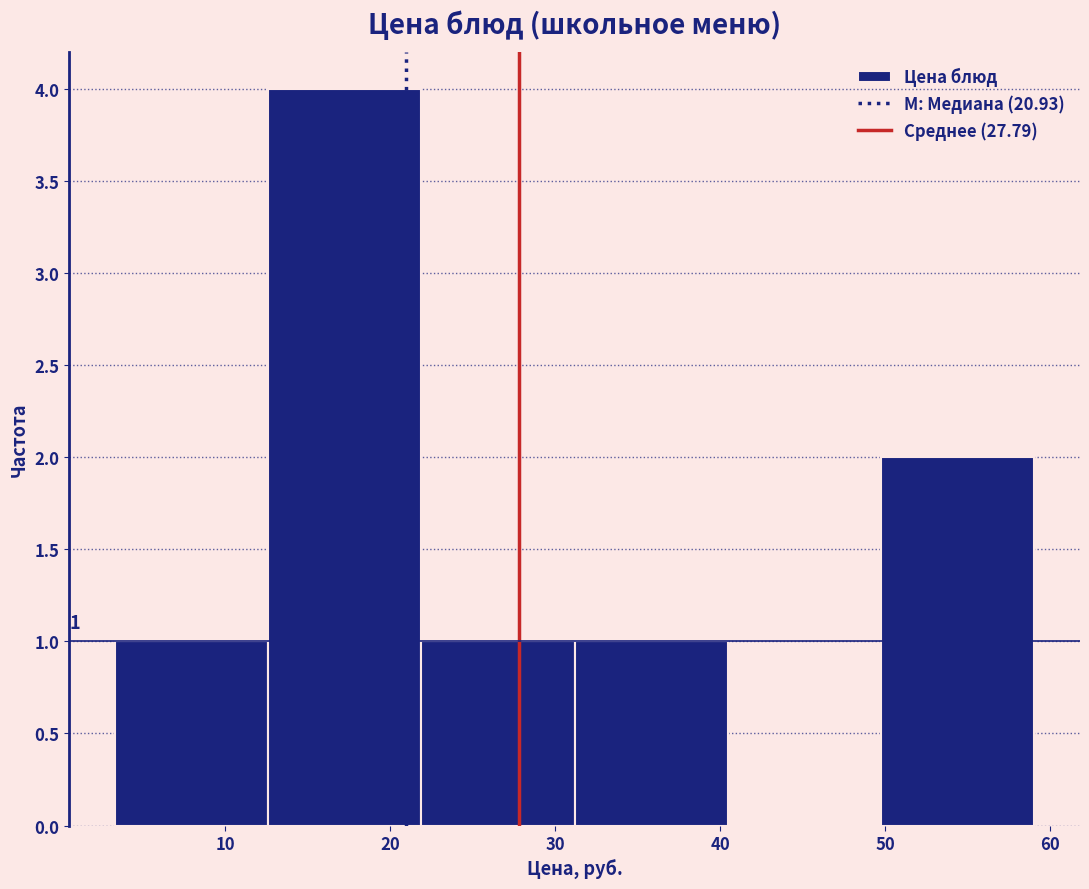

Over which range of the x-axis is the bar tallest?

13 to 22